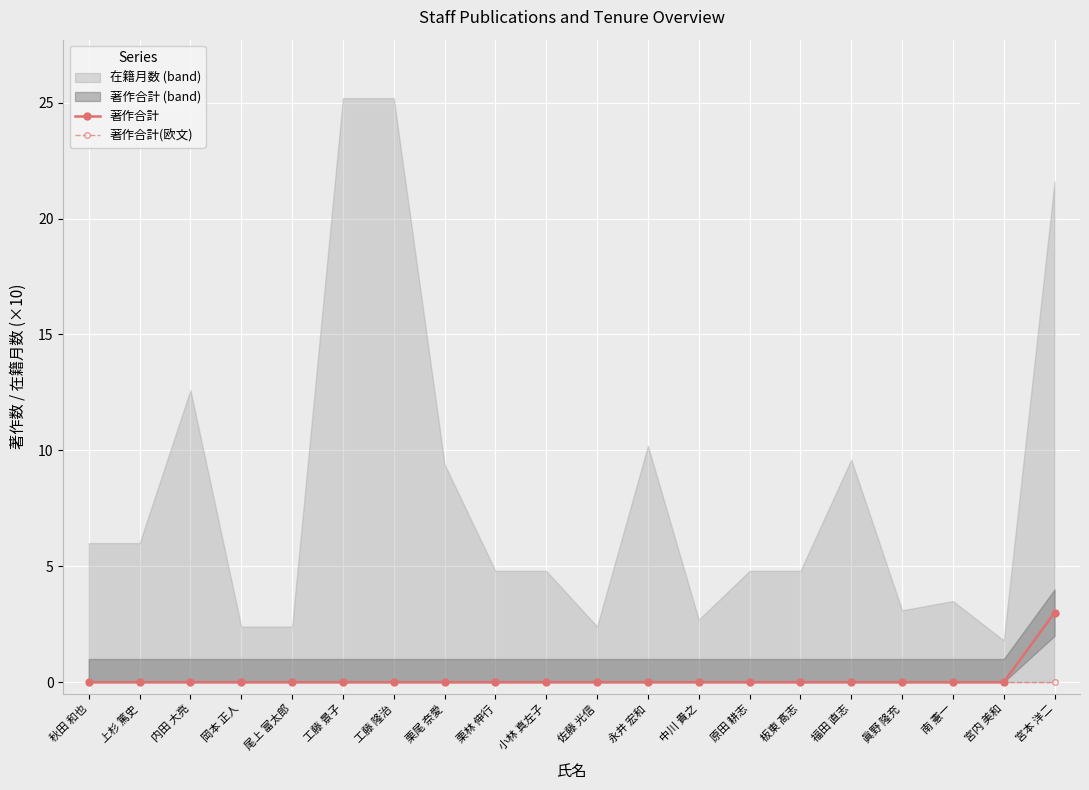

The 著作合計 series shows 0 at 福田 直志. True or false?

True